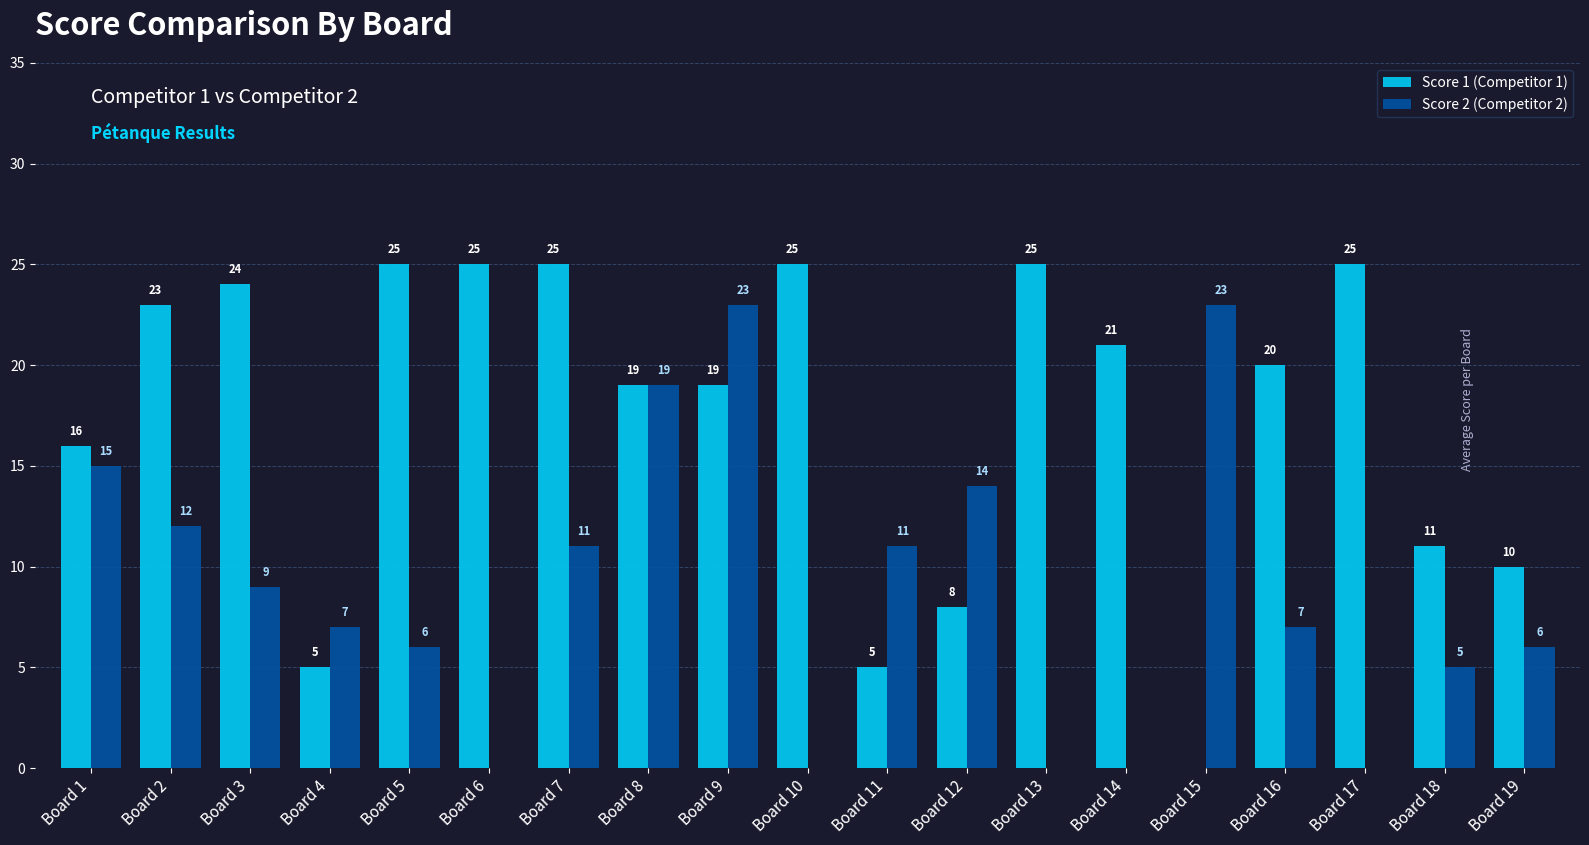

How many distinct data groups are displayed?

2